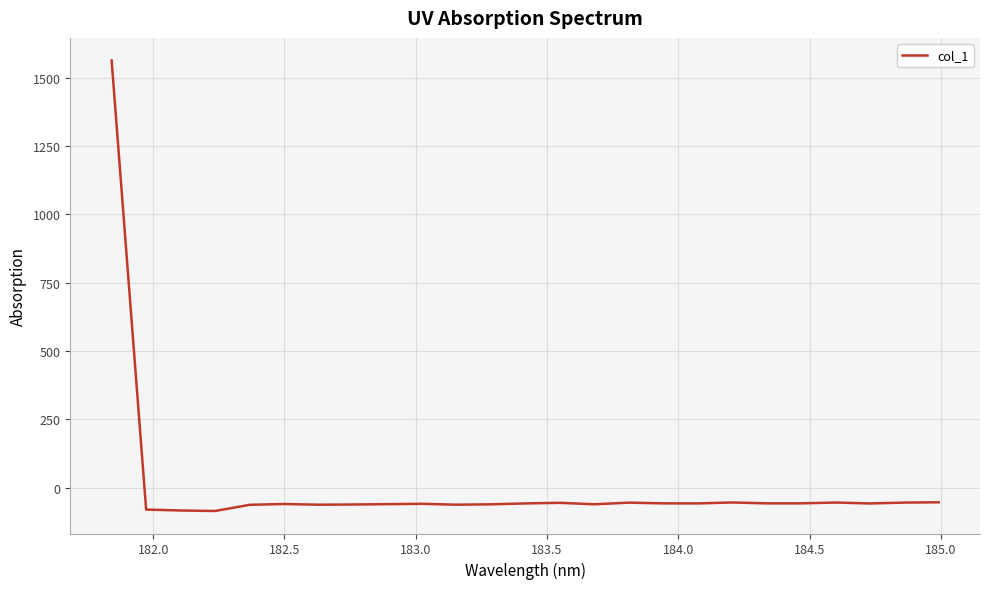

What is the minimum value shown in the chart?

-85.7